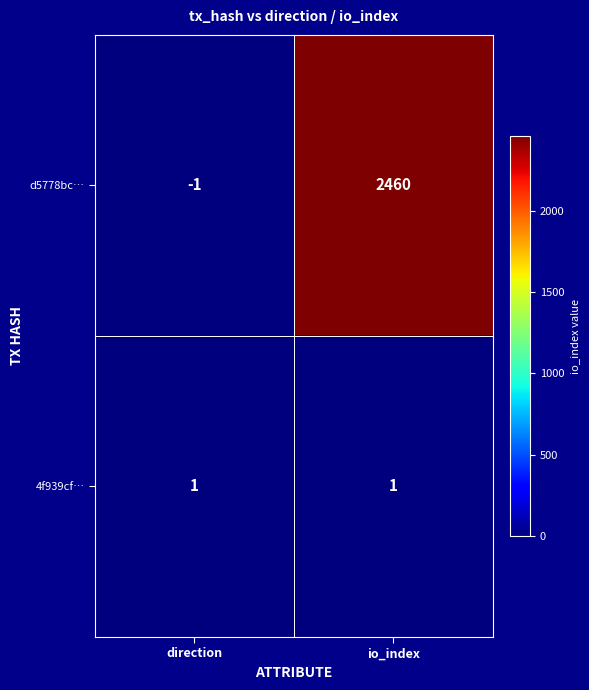

What is the sum of all d5778bc… values?

2459